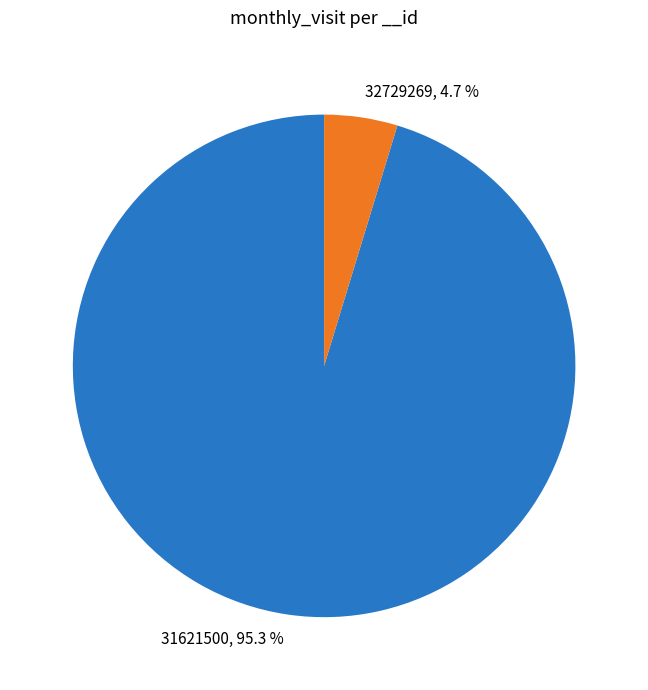

The 31621500 slice represents 84% of the pie. True or false?

False